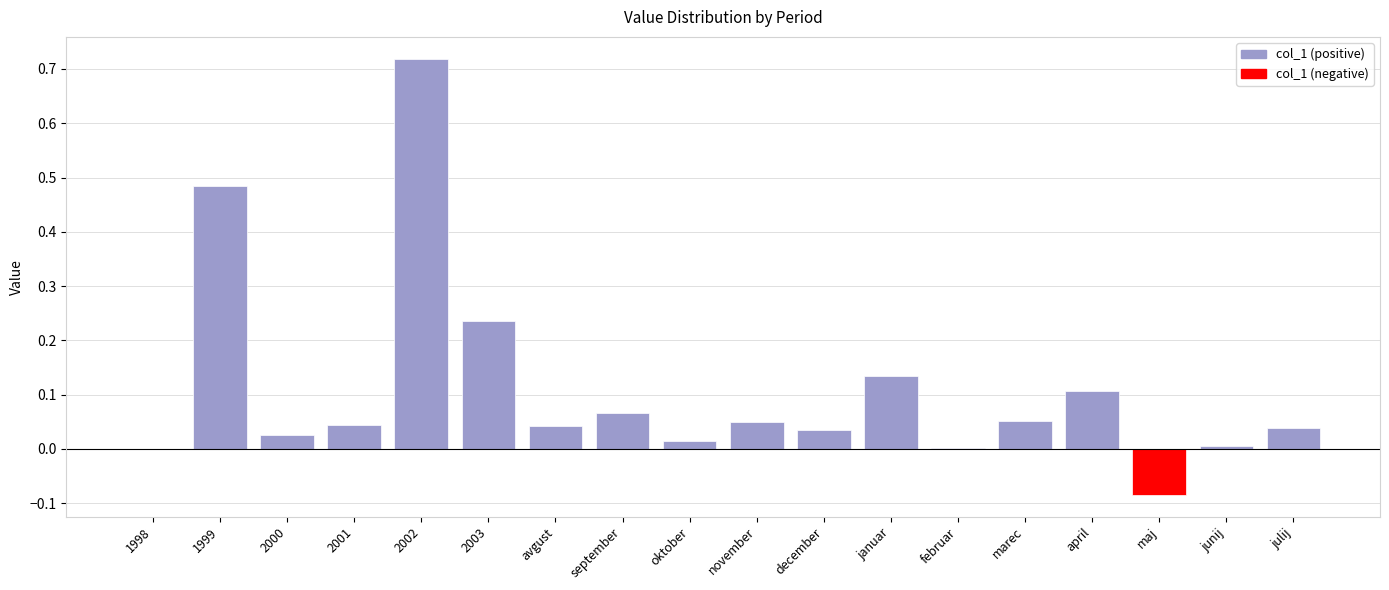

How many categories are shown in the chart?

18